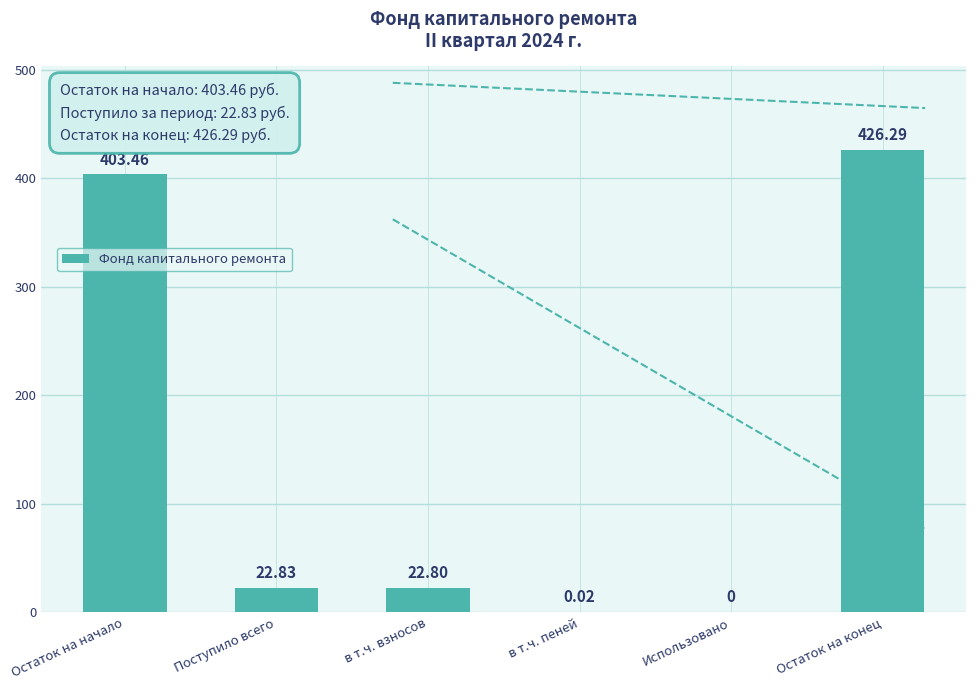

True or false: the data shows 740.2 at Остаток на конец.

False